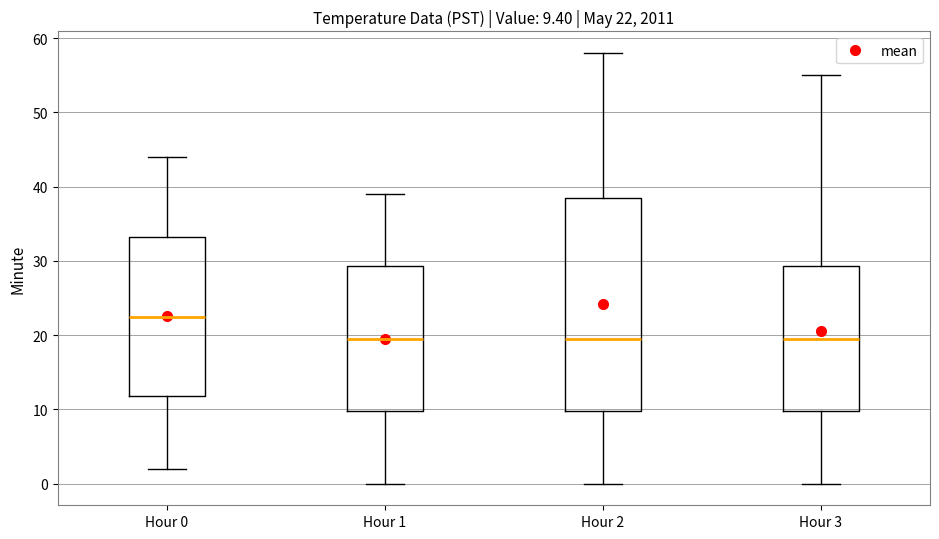

Which box is the tallest, from its lower edge to its upper edge?

Hour 2